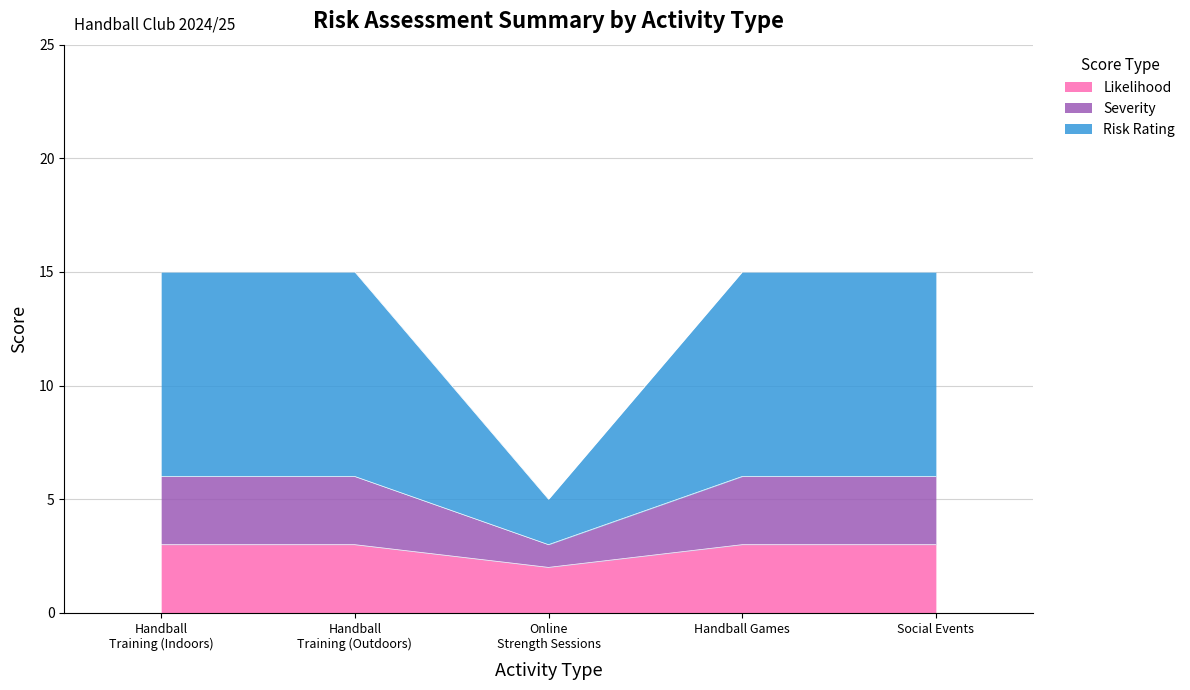

What is the minimum value shown in the chart?

2